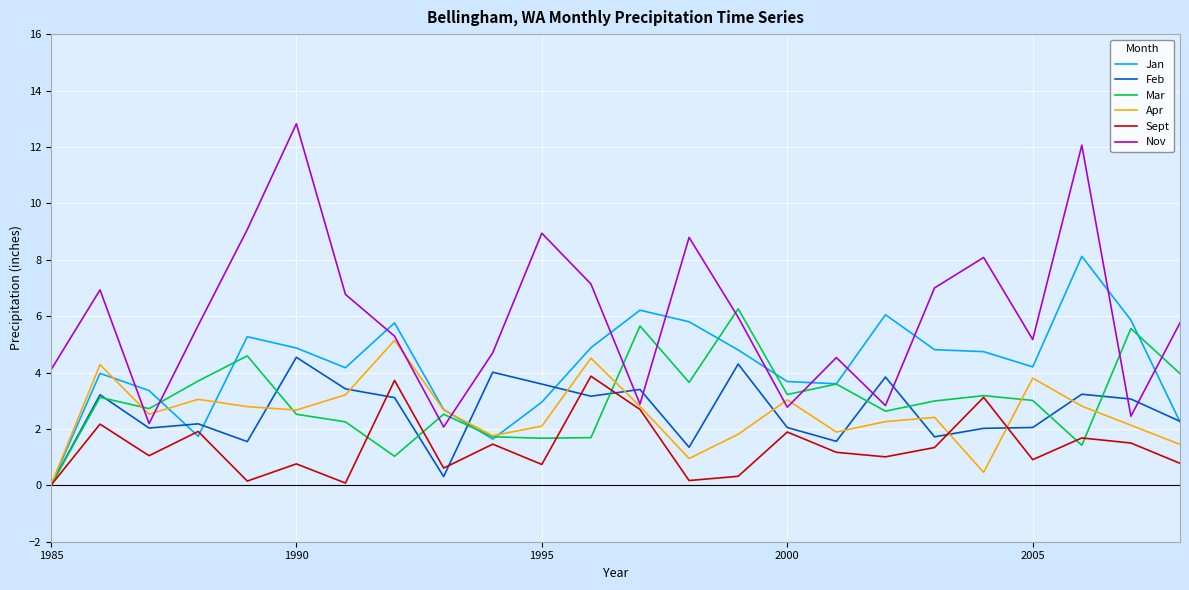

List the series in order of their peak value, lowest first.

Sept, Feb, Apr, Mar, Jan, Nov